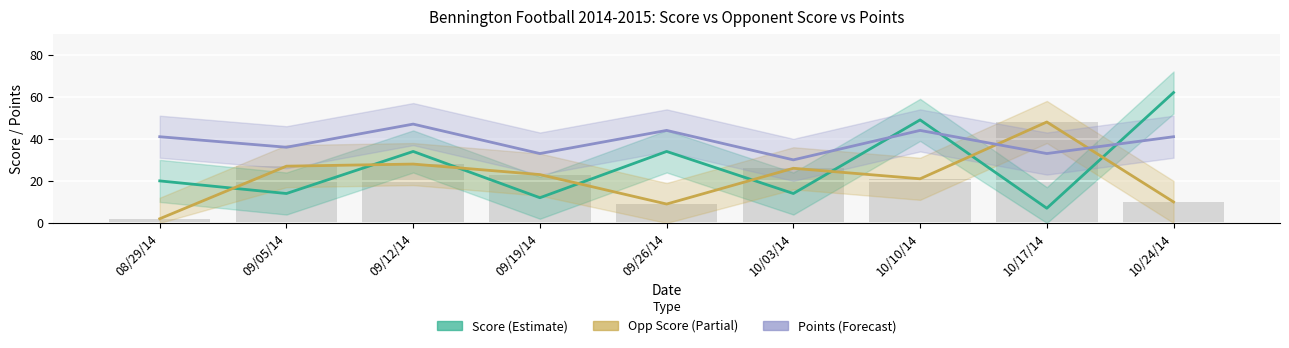

What is the label of the 5th bar from the left?

09/26/14